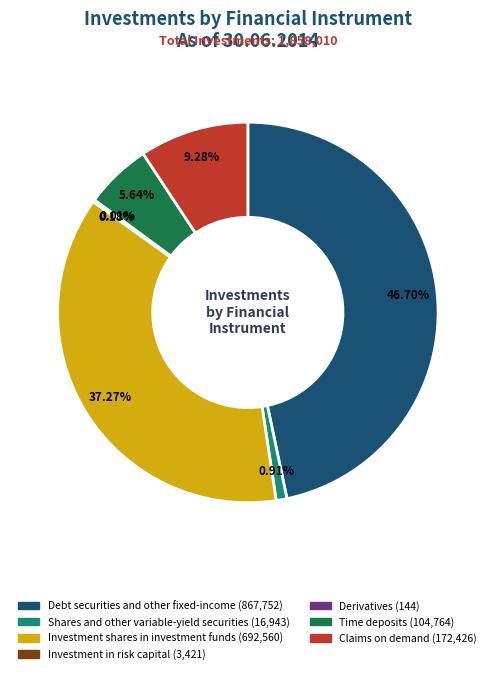

Is there a majority slice in this chart?

No